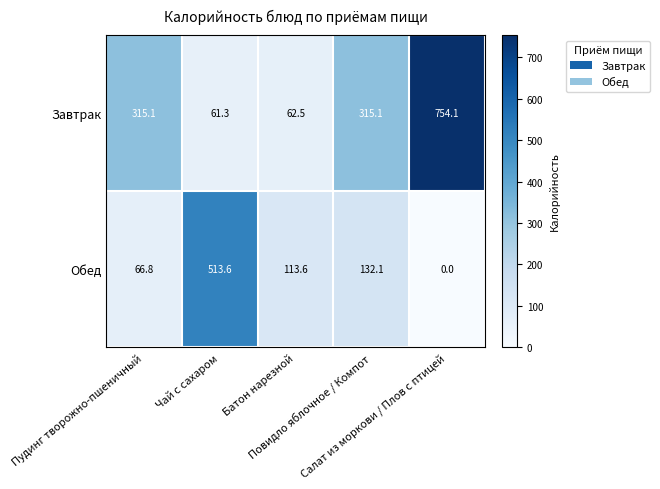

What is the highest value of the Обед series?

513.6